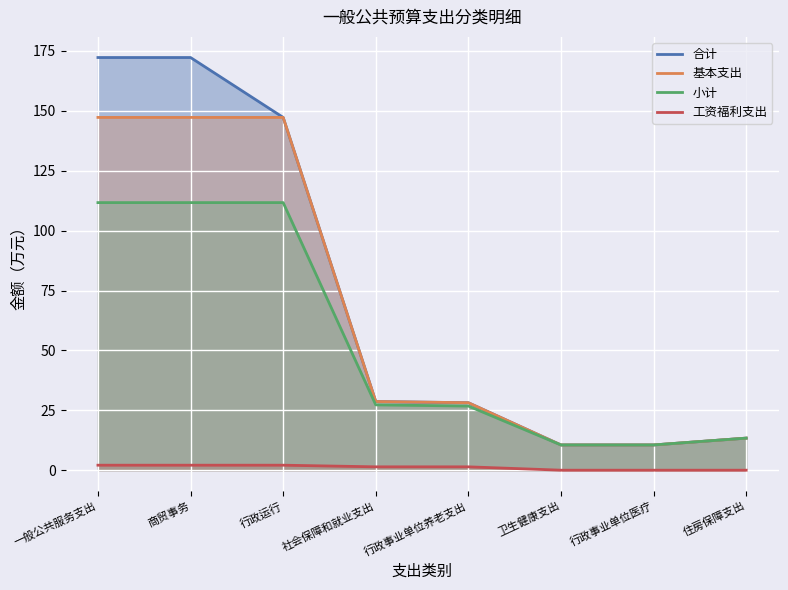

What are all the series names shown in the legend?

合计, 基本支出, 小计, 工资福利支出